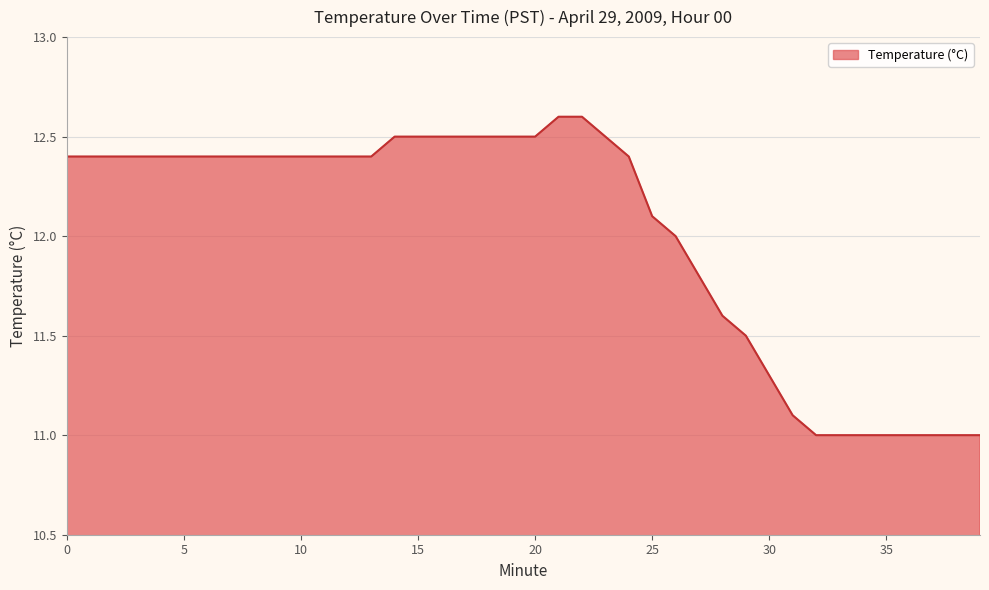

What is the minimum value shown in the chart?

11.0